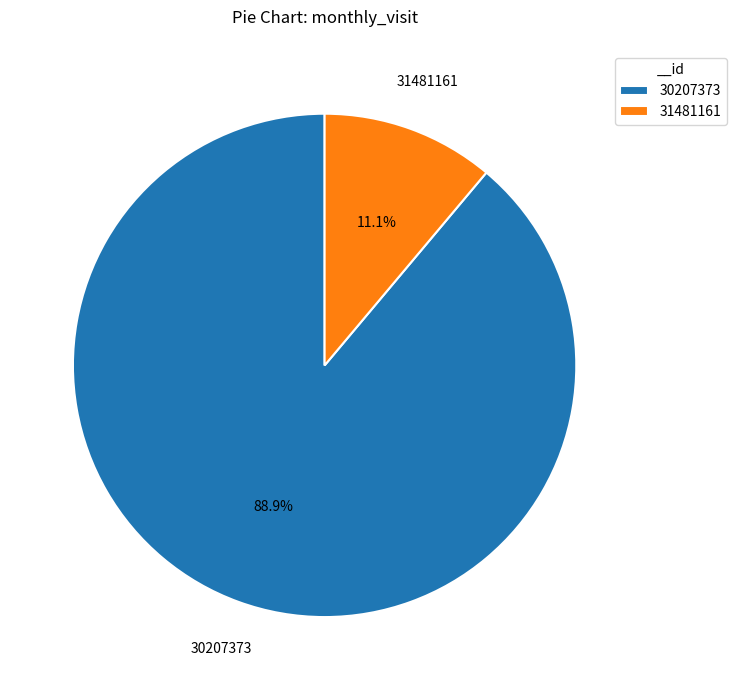

Do 30207373 and 31481161 together represent more than half of the pie?

Yes